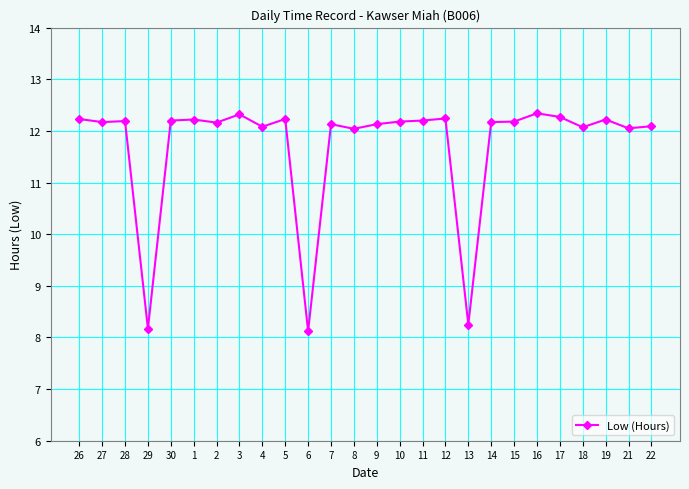

What is the value of the 17th point from the left?

12.2